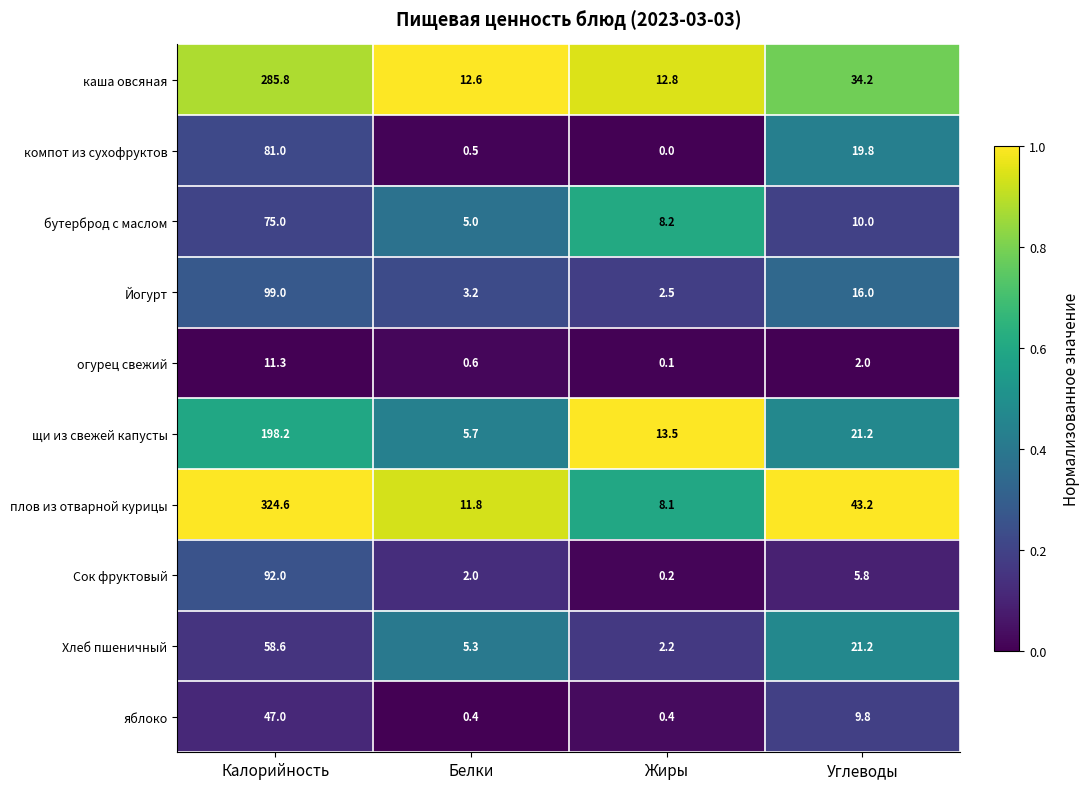

Is the value of каша овсяная at Белки greater than the value of Йогурт at Жиры?

Yes